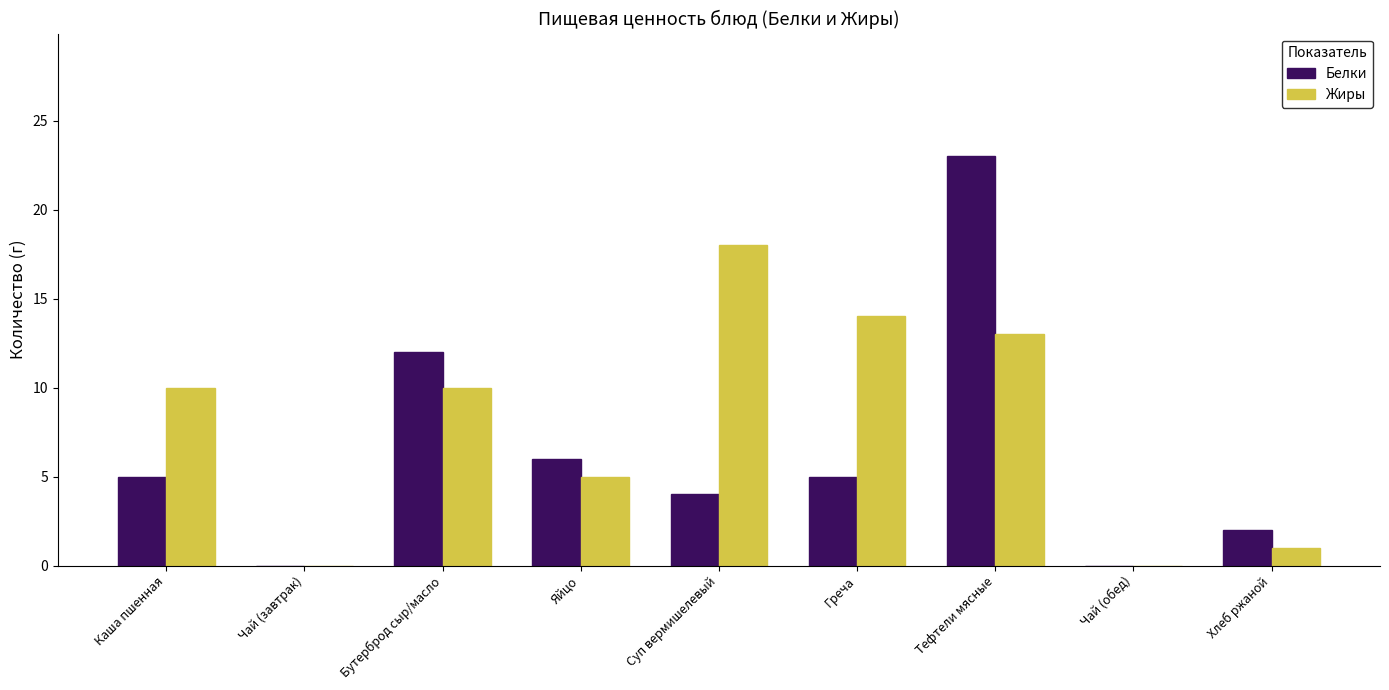

What is the spread (max minus min) of values at Бутерброд сыр/масло?

2